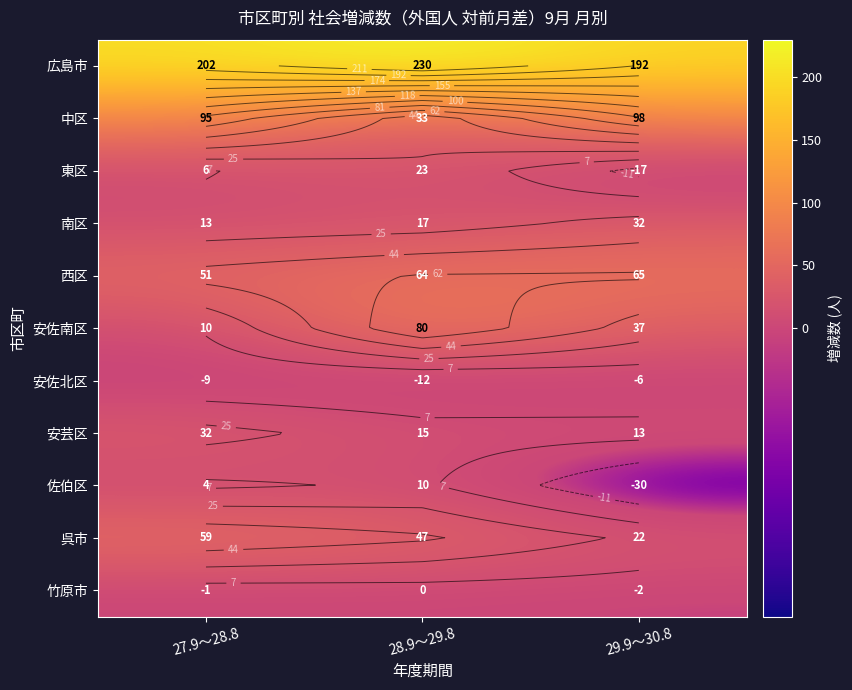

Count the 安芸区 values in the range 13 to 32.

3